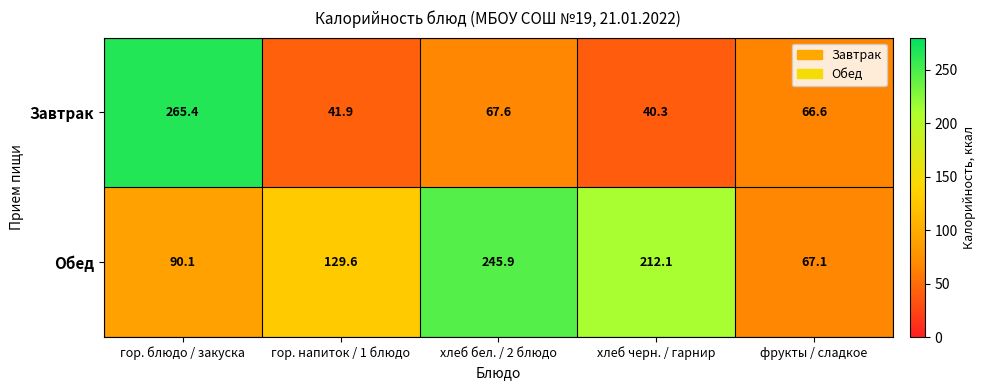

Reading left to right, transcribe all the data shown in this chart.

Завтрак: гор. блюдо / закуска=265.4	гор. напиток / 1 блюдо=41.9	хлеб бел. / 2 блюдо=67.6	хлеб черн. / гарнир=40.3	фрукты / сладкое=66.6
Обед: гор. блюдо / закуска=90.1	гор. напиток / 1 блюдо=129.6	хлеб бел. / 2 блюдо=245.9	хлеб черн. / гарнир=212.1	фрукты / сладкое=67.1